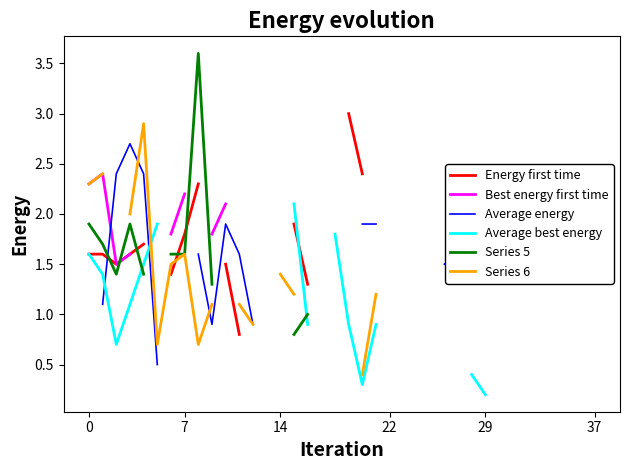

Is it true that Series 5 equals 1.6 at 6?

True